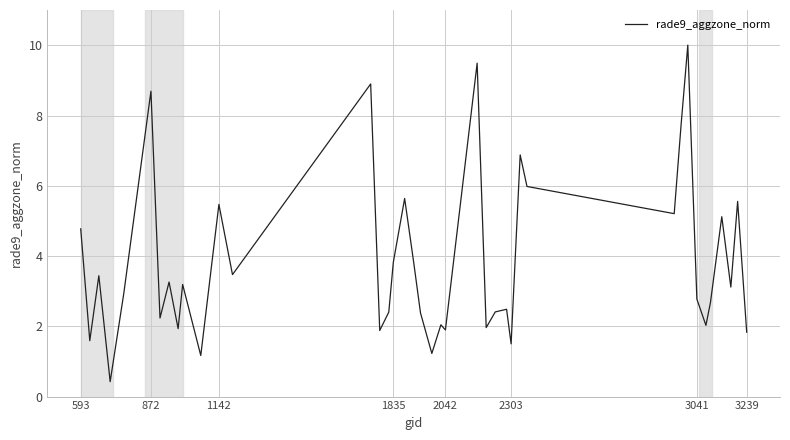

What is the maximum value shown in the chart?

10.0